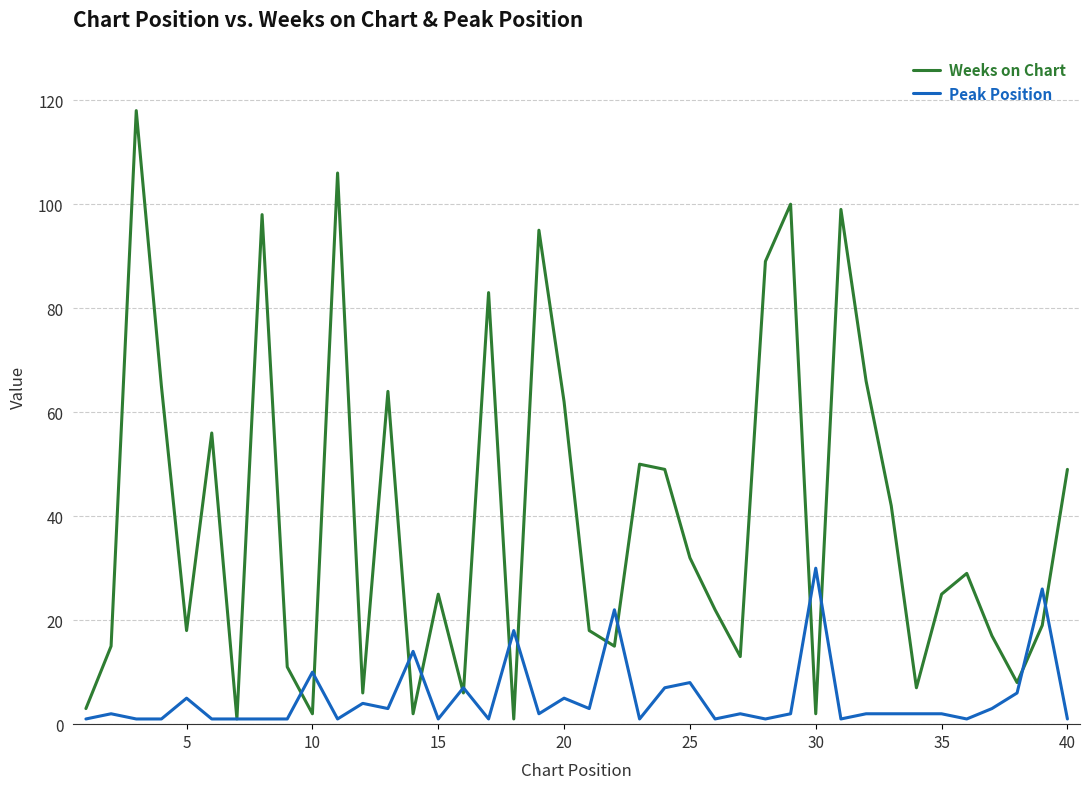

Which series has the largest total across all categories?

Weeks on Chart